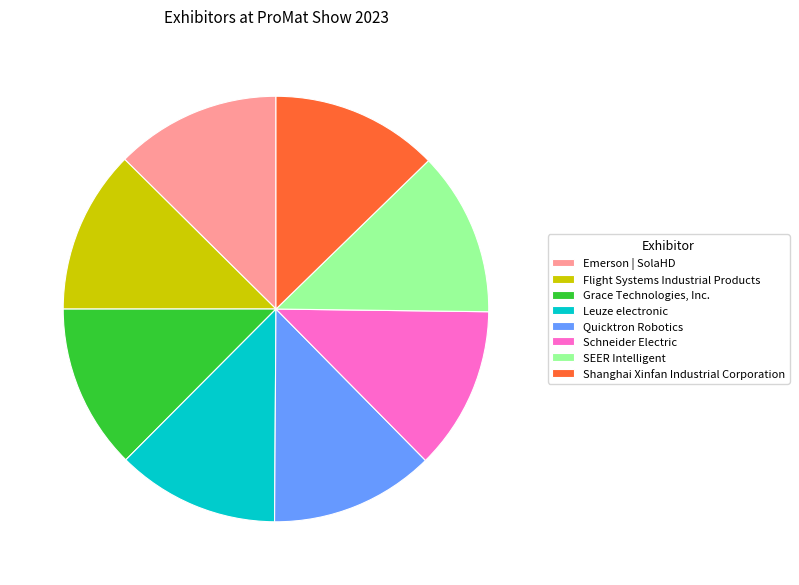

Is it true that Grace Technologies, Inc. is 13% of the pie?

True